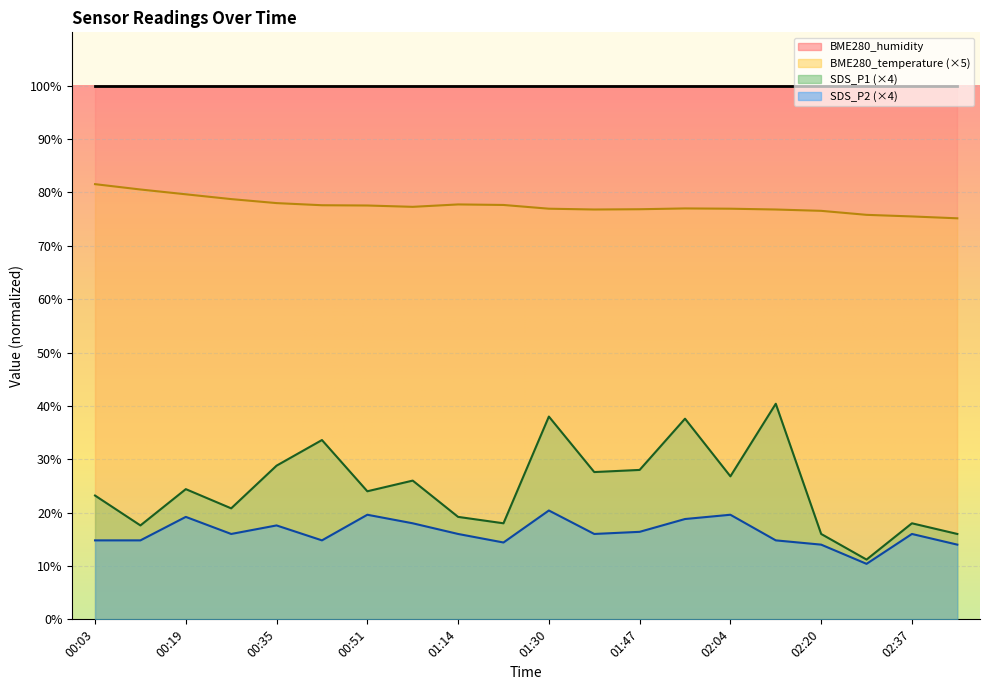

What is the difference between the highest and lowest values at 00:03?

85.2